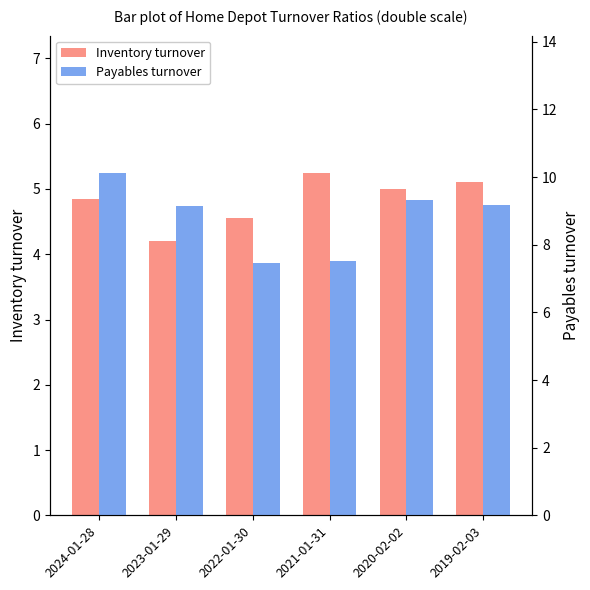

Is it true that Inventory turnover equals 5.1 at 2019-02-03?

True